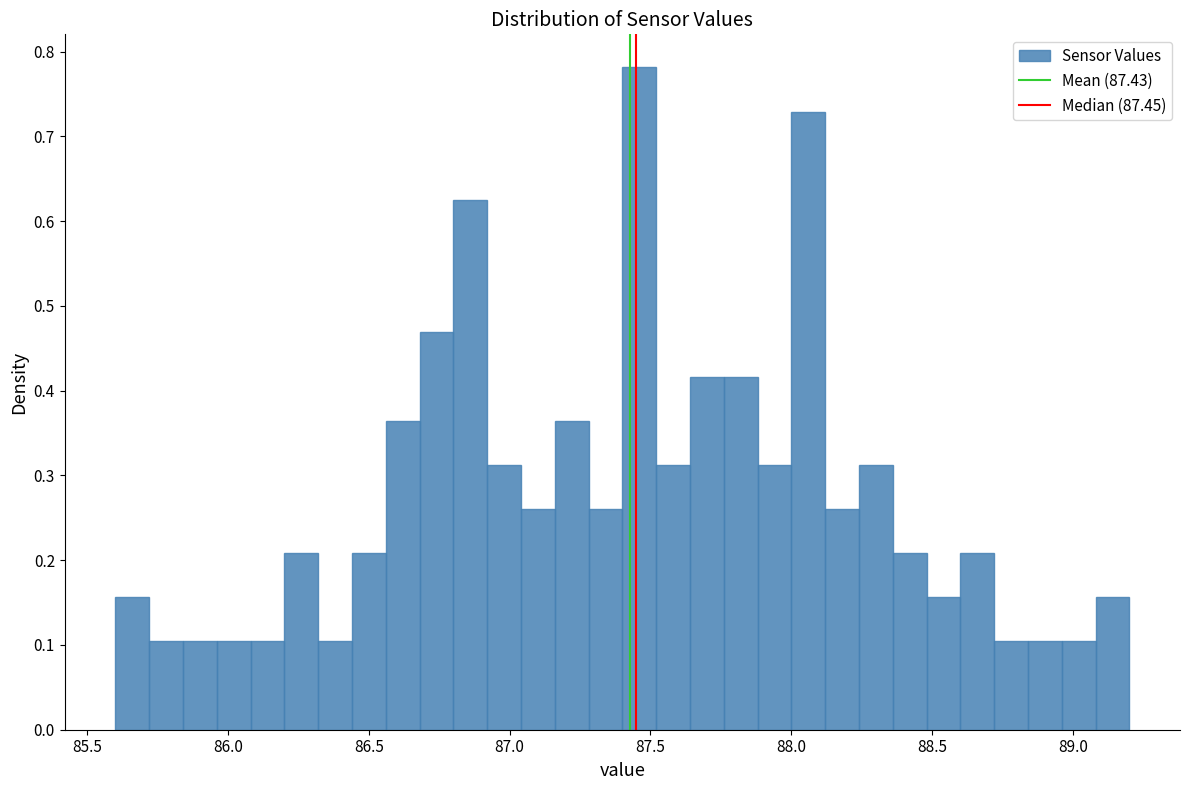

Around what value on the x-axis is the tallest bar? Give the approximate position of its centre, as read against the axis.

87.45